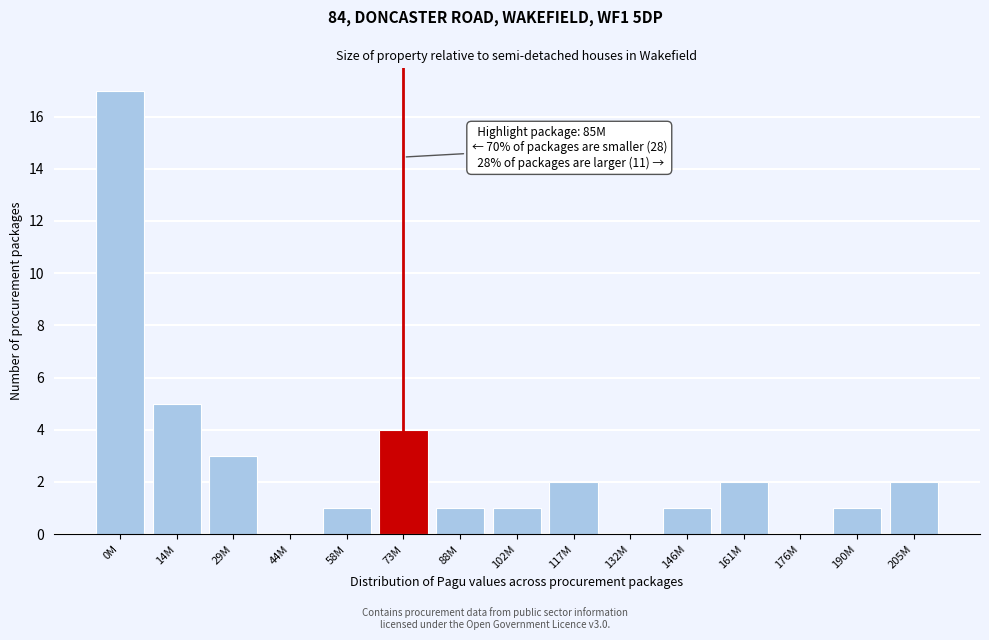

Reading right to left, list all the values displayed in this chart.

205M=2	190M=1	176M=0	161M=2	146M=1	132M=0	117M=2	102M=1	88M=1	73M=4	58M=1	44M=0	29M=3	14M=5	0M=17